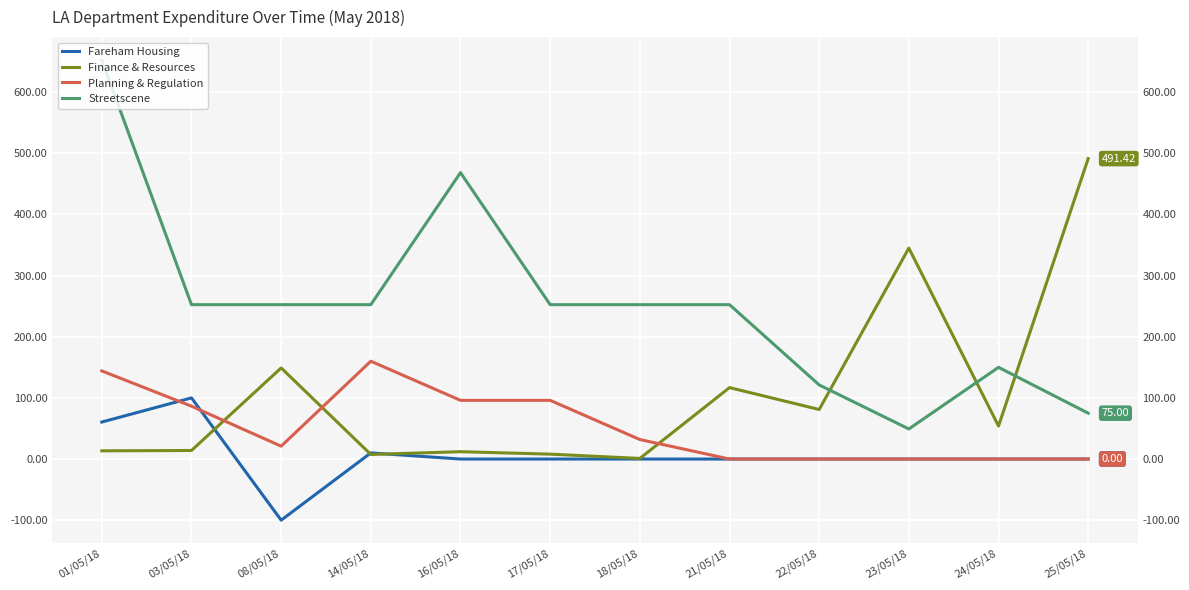

Which has a higher value, 03/05/18 or 16/05/18?

03/05/18